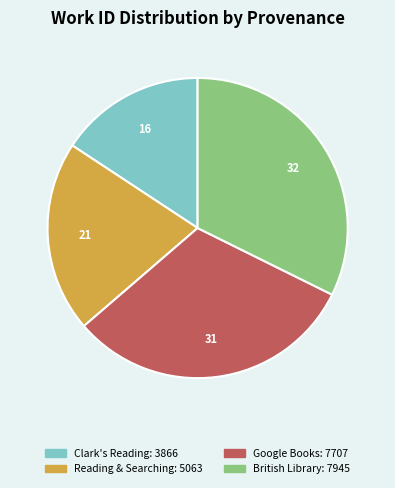

Does any single category account for the majority?

No